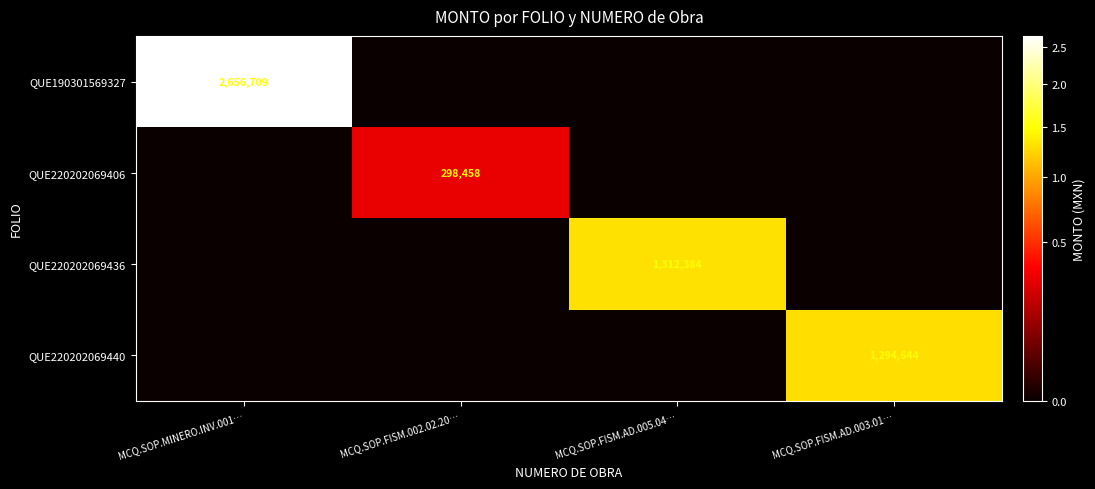

True or false: QUE220202069436 has a value of 1312384 at MCQ.SOP.FISM.AD.005.04….

True